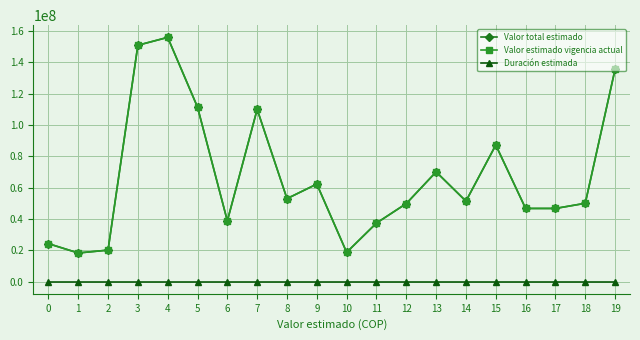

How many lines are shown in the chart?

3